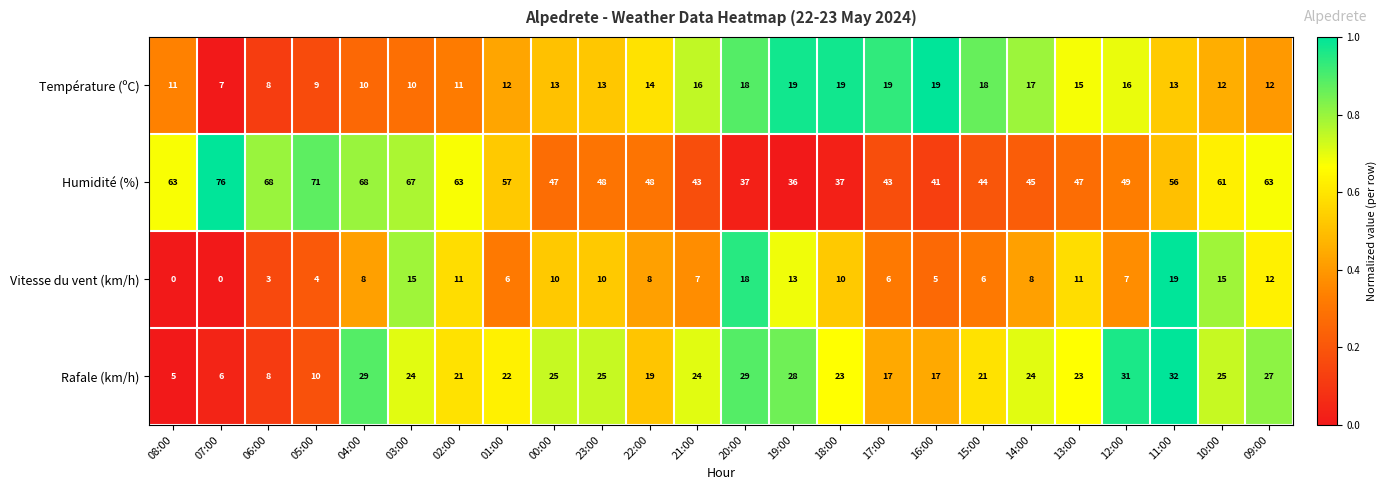

Rank the series at 21:00 from lowest to highest value.

Vitesse du vent (km/h), Température (ºC), Rafale (km/h), Humidité (%)